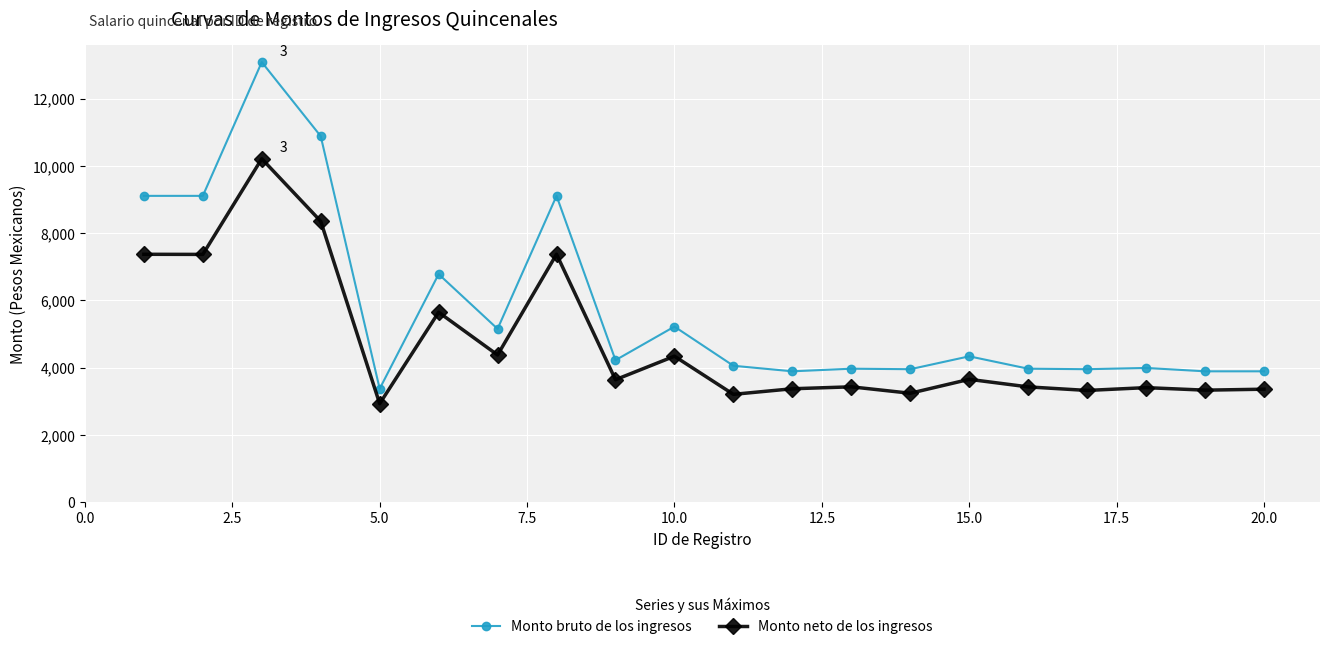

True or false: Monto neto de los ingresos has more than 1 interior local peaks.

True